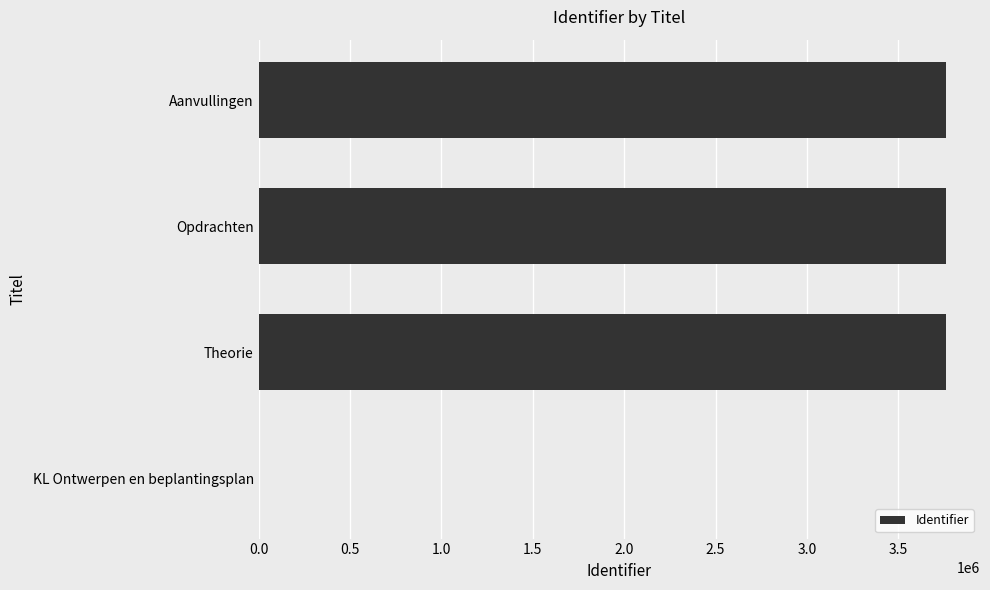

Which has a higher value, KL Ontwerpen en beplantingsplan or Aanvullingen?

Aanvullingen